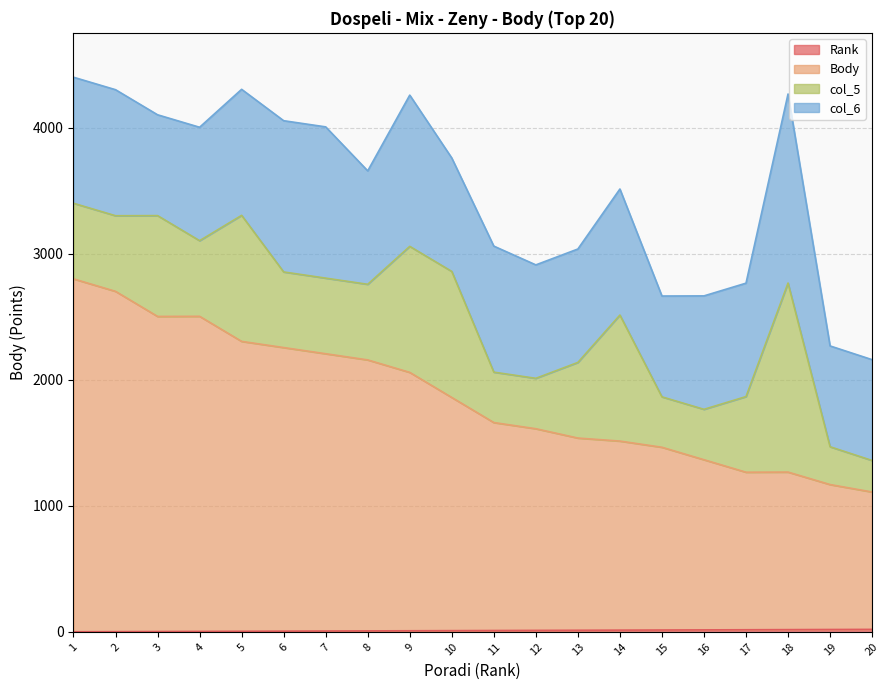

True or false: Body and Rank intersect in this chart.

False